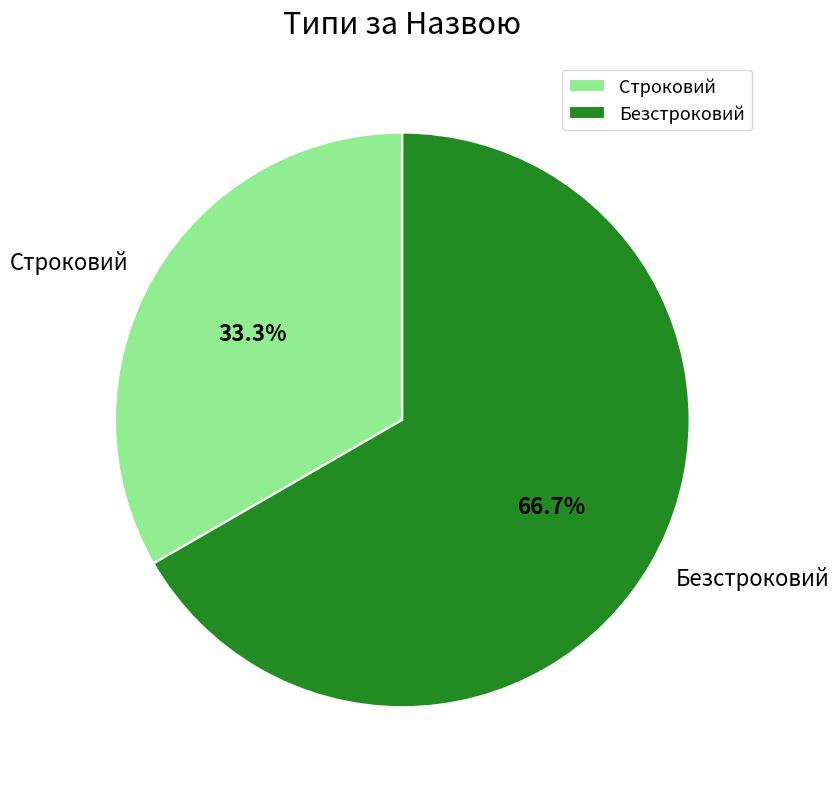

True or false: Безстроковий accounts for 67% of the total.

True